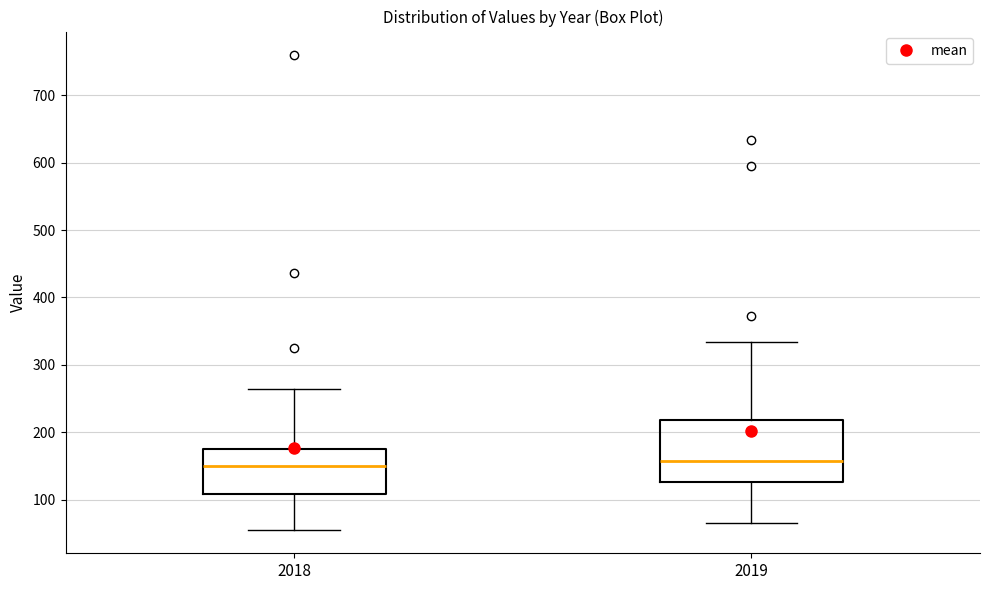

Reading left to right, read every box against the y-axis: the position of its median line, the range the box covers, and the ends of its whiskers. The values are not printed on the chart, so give them approximately, as read against the axis.

2018: median 150, box 110 to 170, whiskers 60 to 260
2019: median 160, box 130 to 220, whiskers 70 to 330